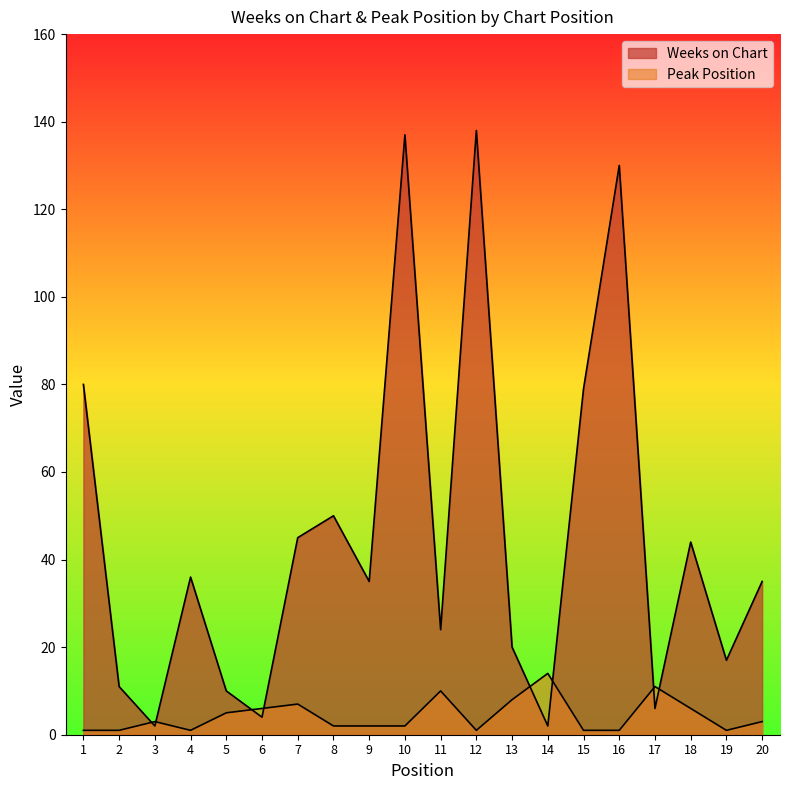

In Weeks on Chart, how many points are higher than both neighbors (excluding endpoints)?

6